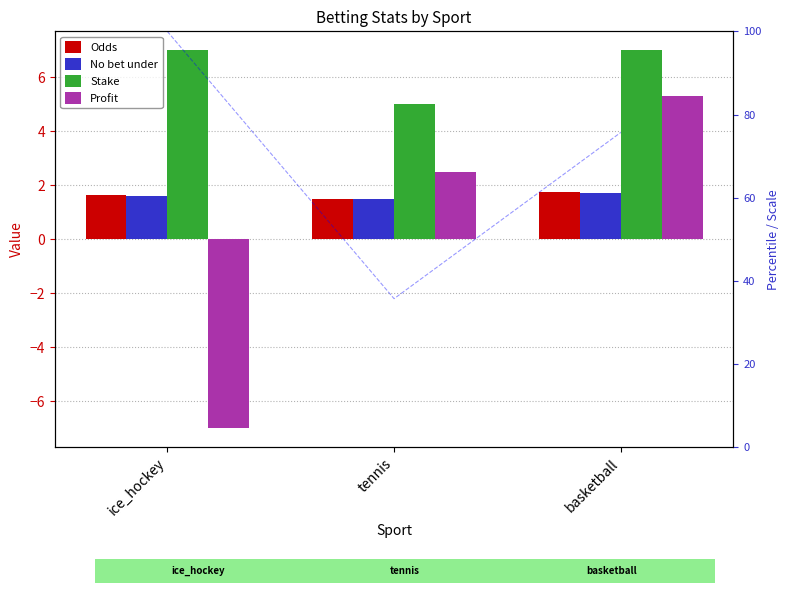

How many groups of bars are there?

3